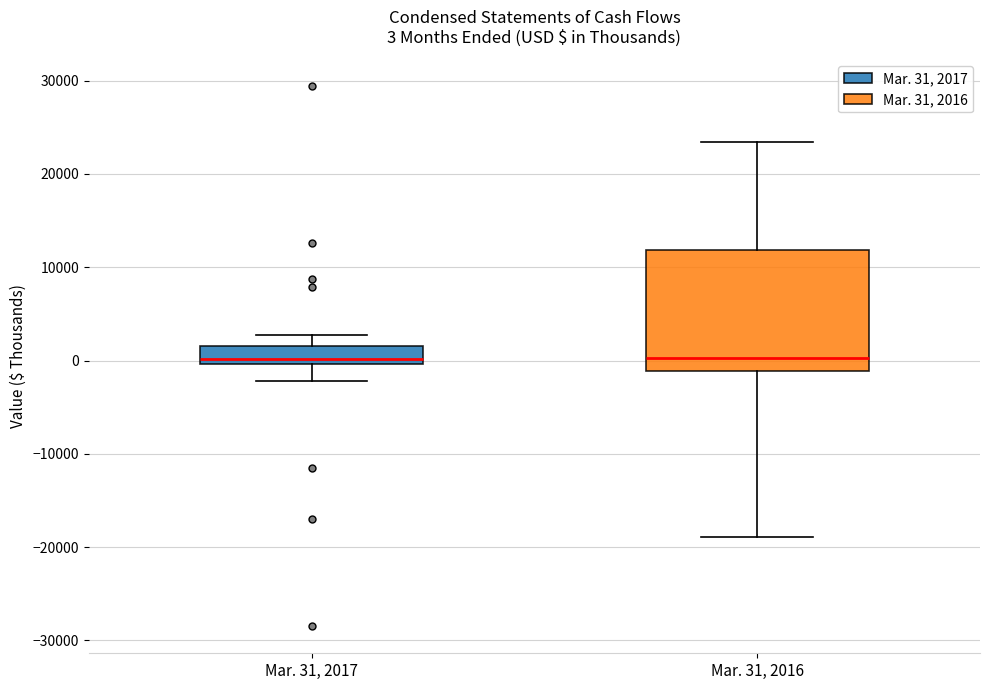

Comparing the boxes themselves (not the whiskers), which one is the tallest?

Mar. 31, 2016